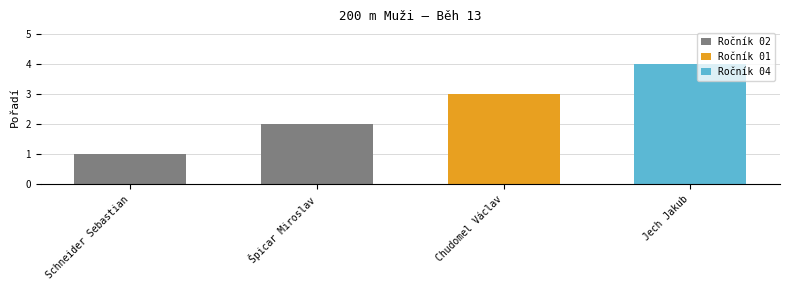

The chart shows a value of 1 at Schneider Sebastian. True or false?

True